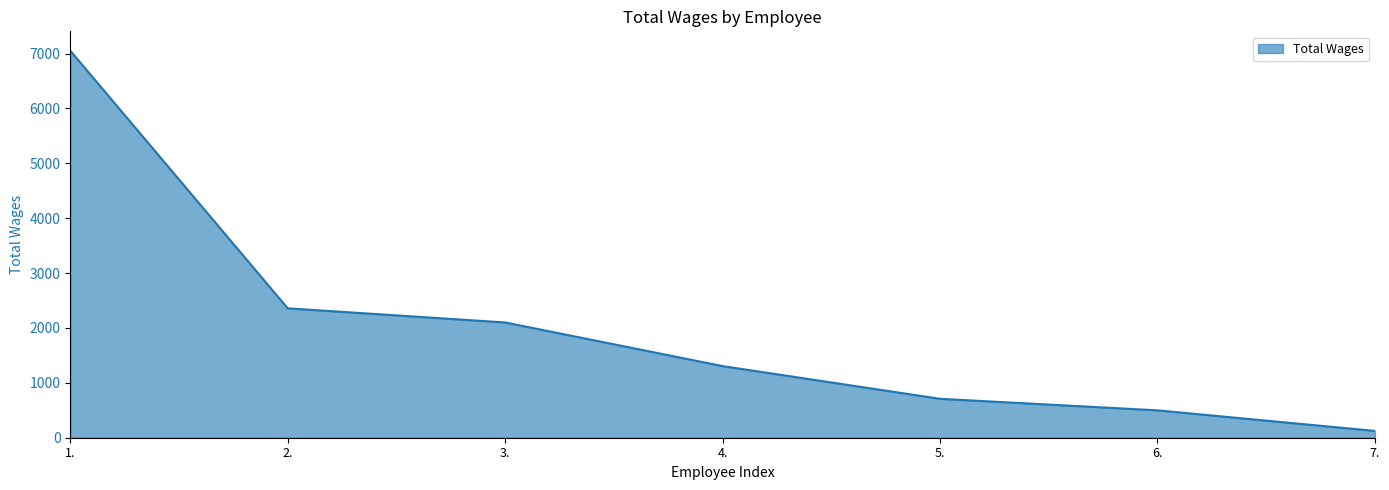

Read the value at 2., to the nearest 50.

2350